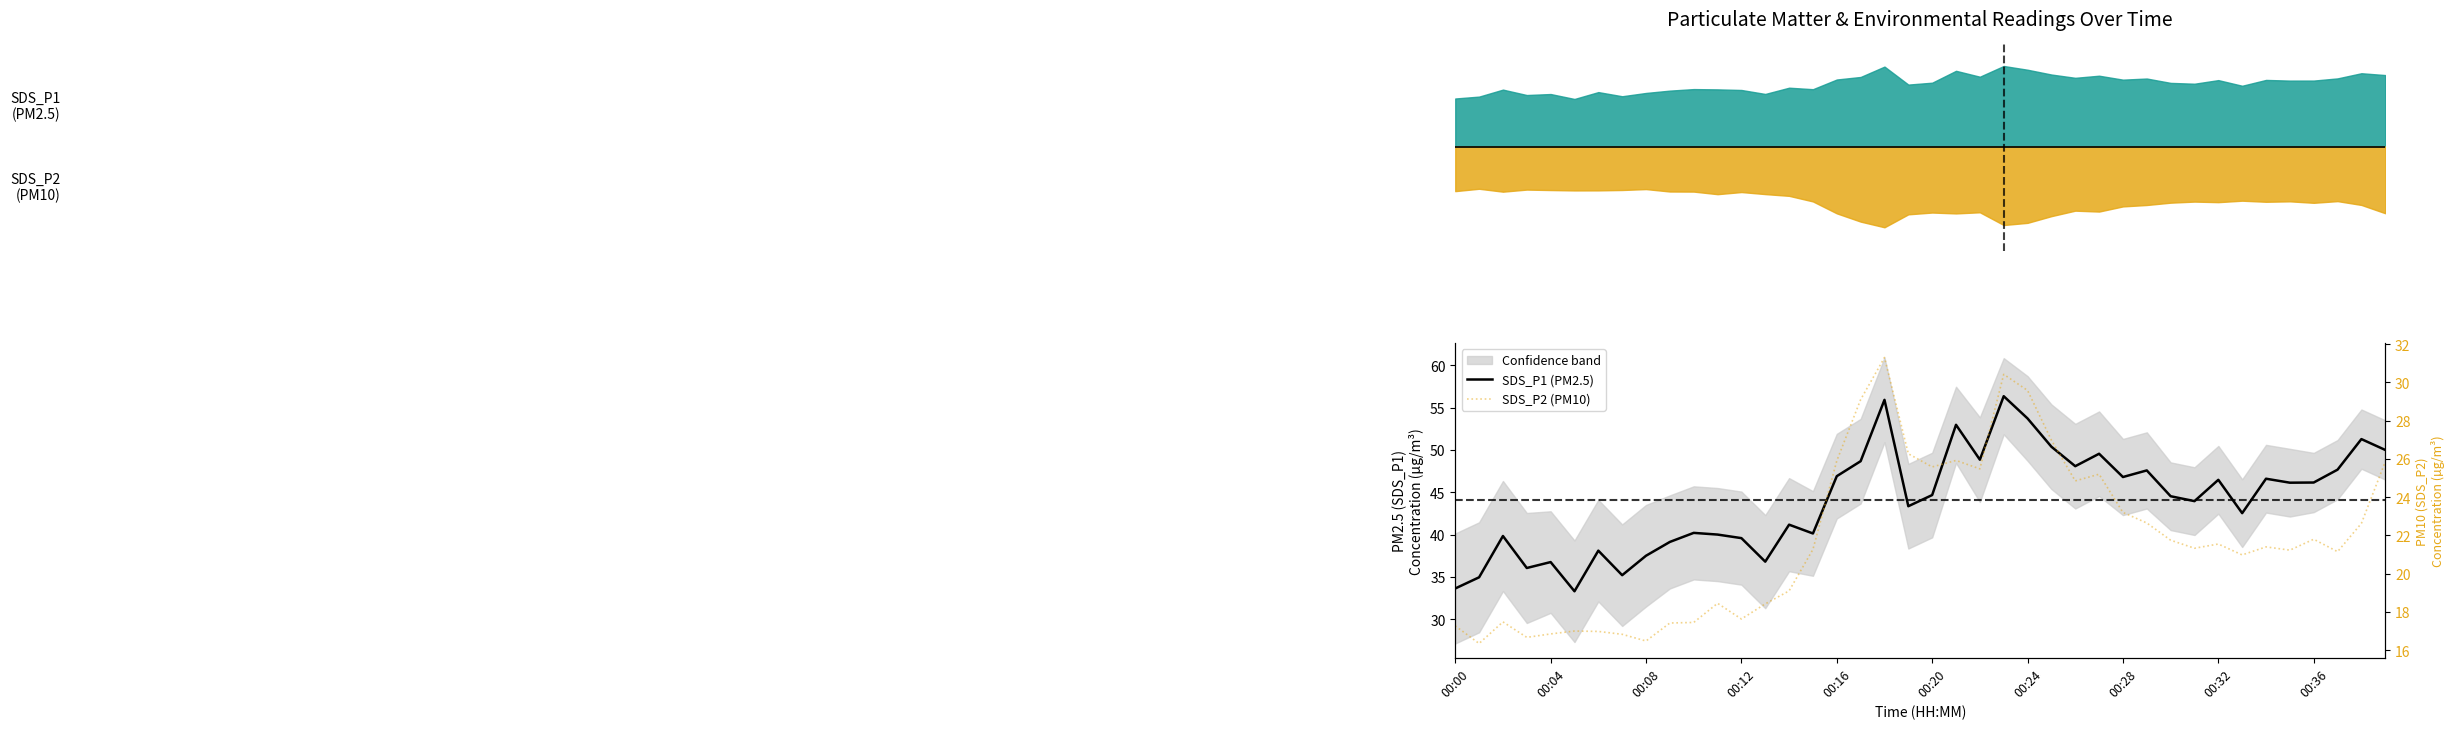

How many series are shown in this chart?

2